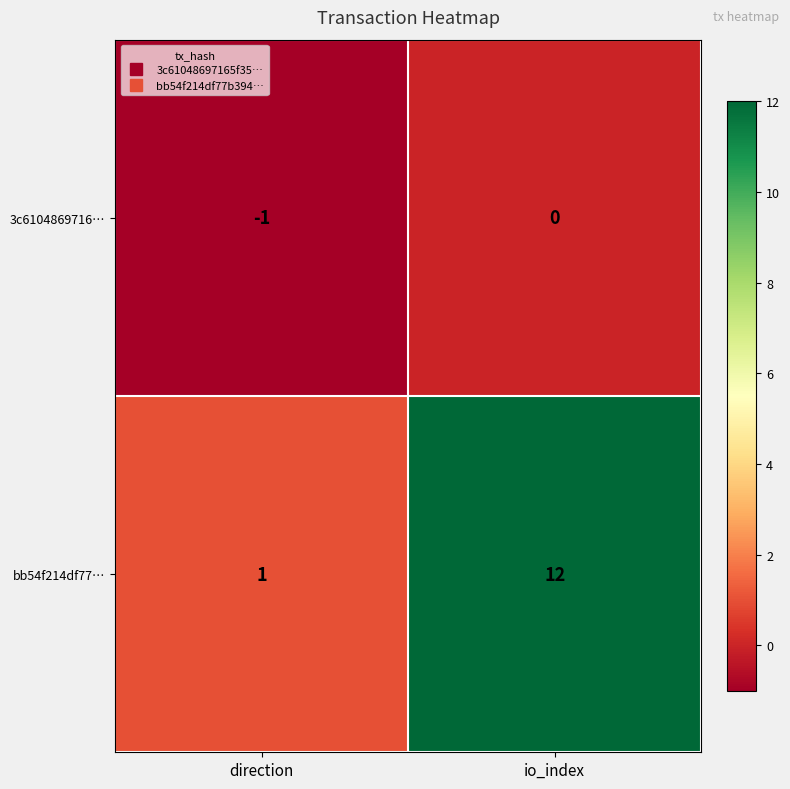

At which category does the chart reach its minimum across all series?

direction